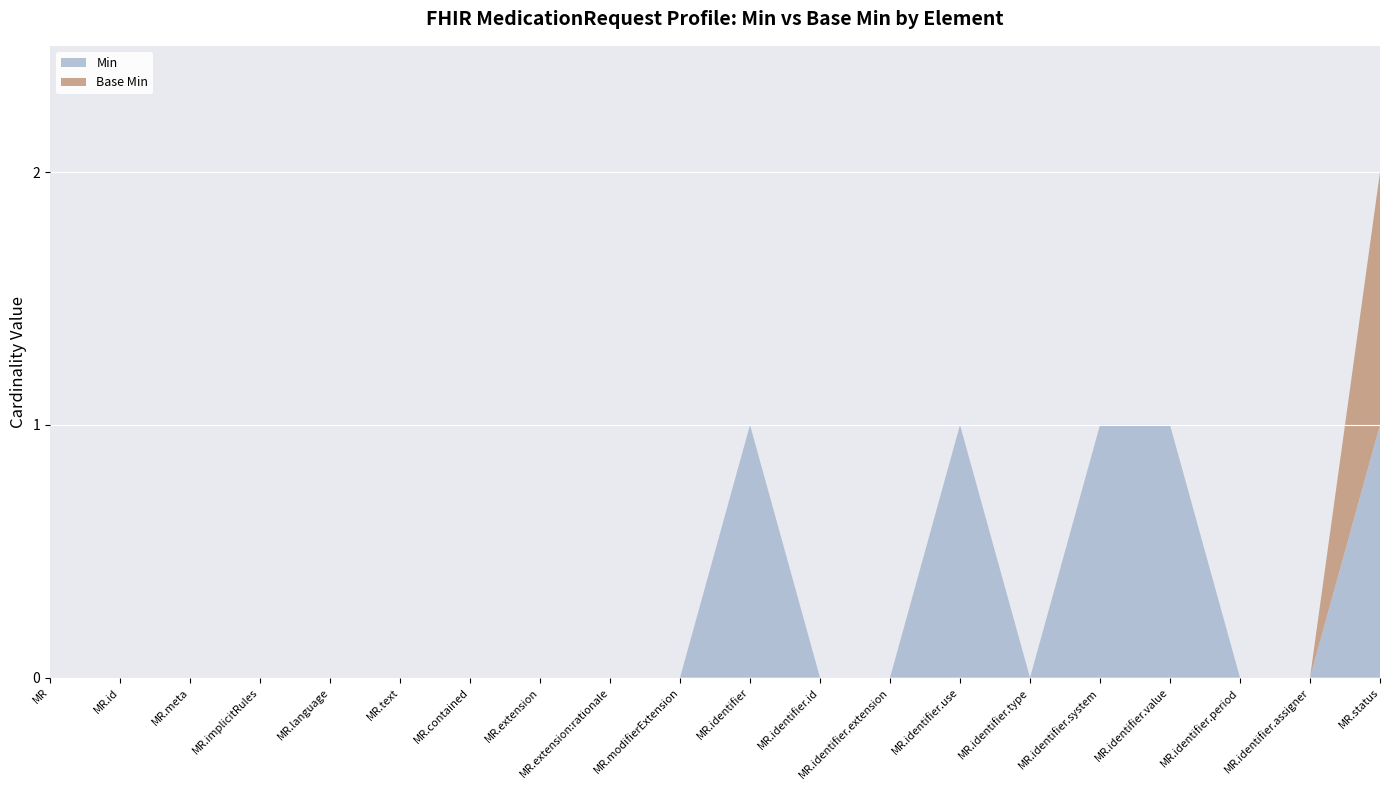

At which category is the sum across all series the highest?

MR.status